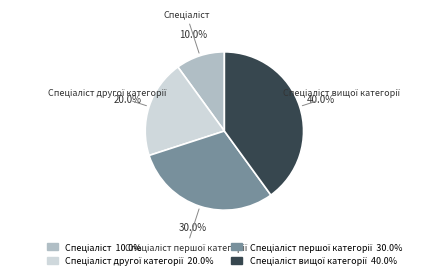

Is there any slice that represents more than half of the pie?

No